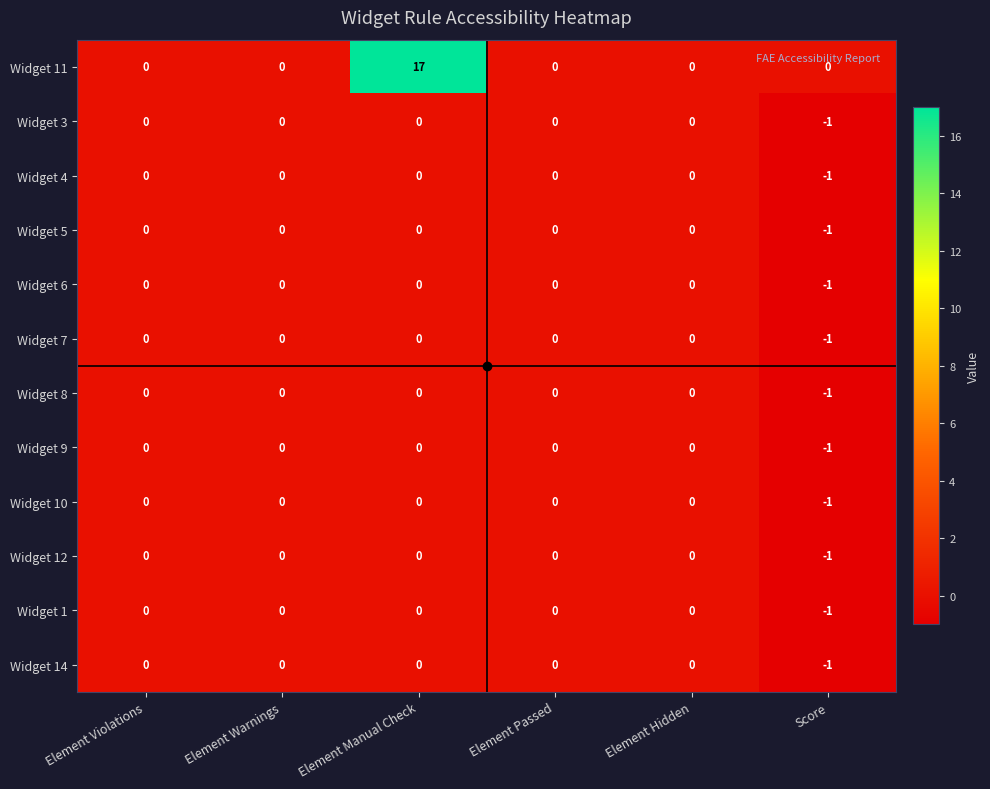

Is it true that Widget 4 equals 0 at Element Passed?

True